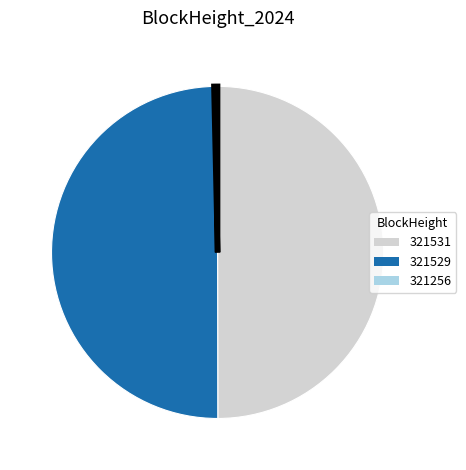

Which slice is the smallest?

321256